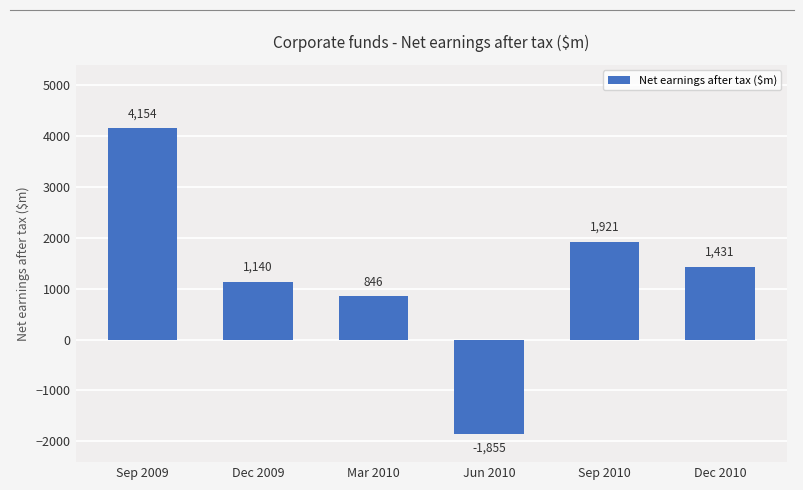

What value does the data have at Dec 2009, to the nearest 100?

1100